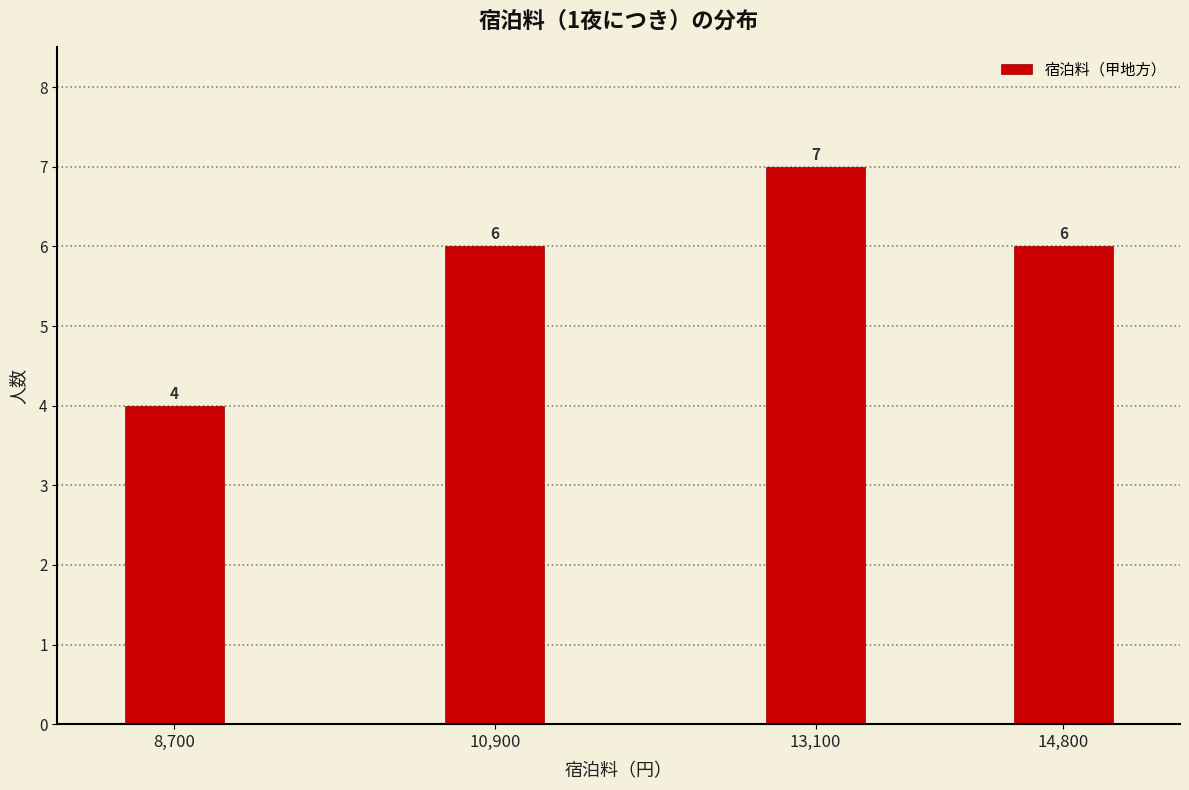

Reading left to right, list all the values displayed in this chart.

4	6	7	6